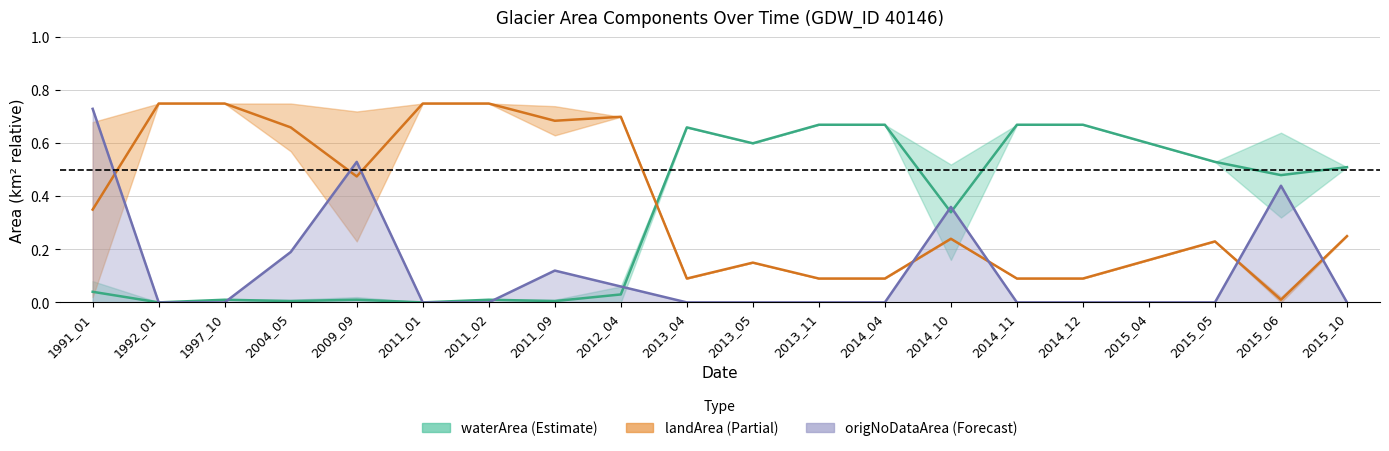

Is it true that origWaterArea equals 0.0 at 2011_02?

False